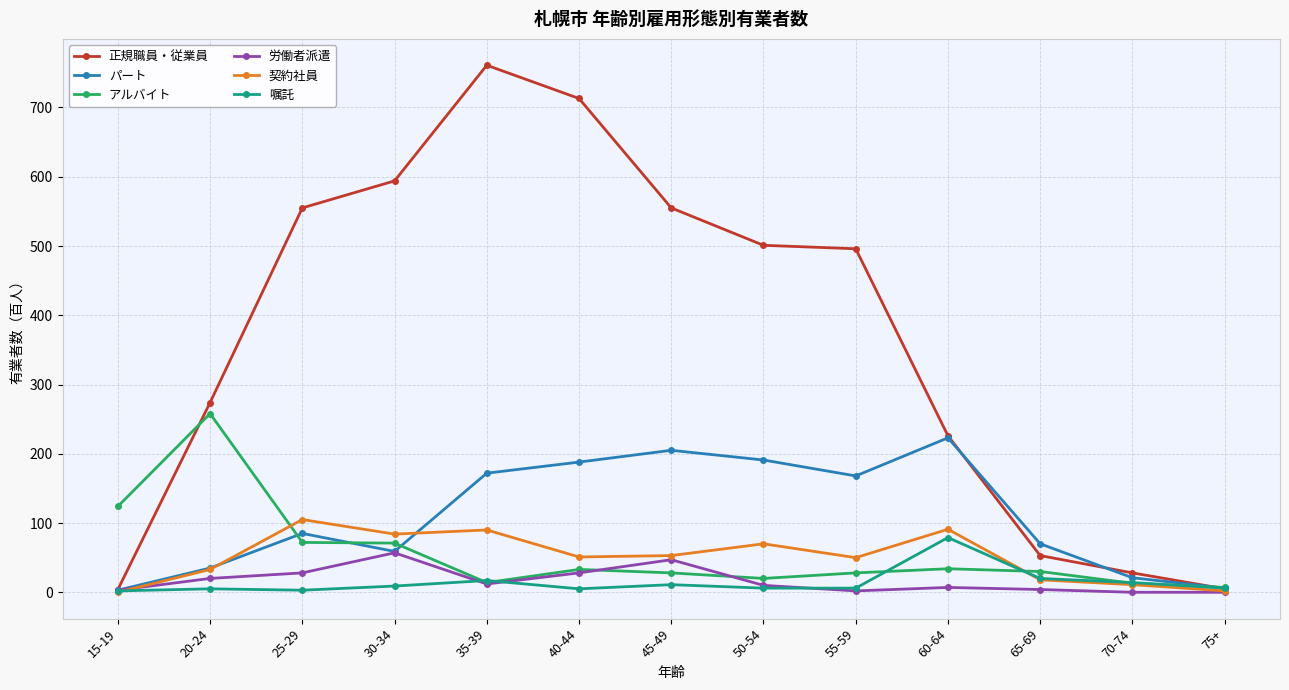

Between 30-34 and 65-69, which series saw the biggest shift?

正規職員・従業員